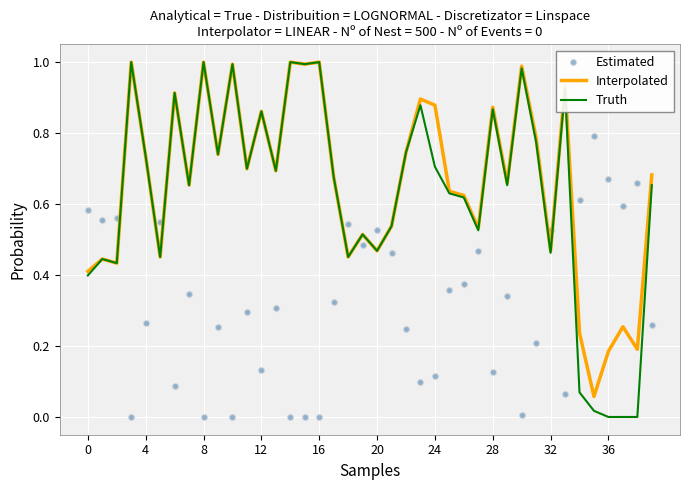

At how many categories does at least one series exceed 0?

40